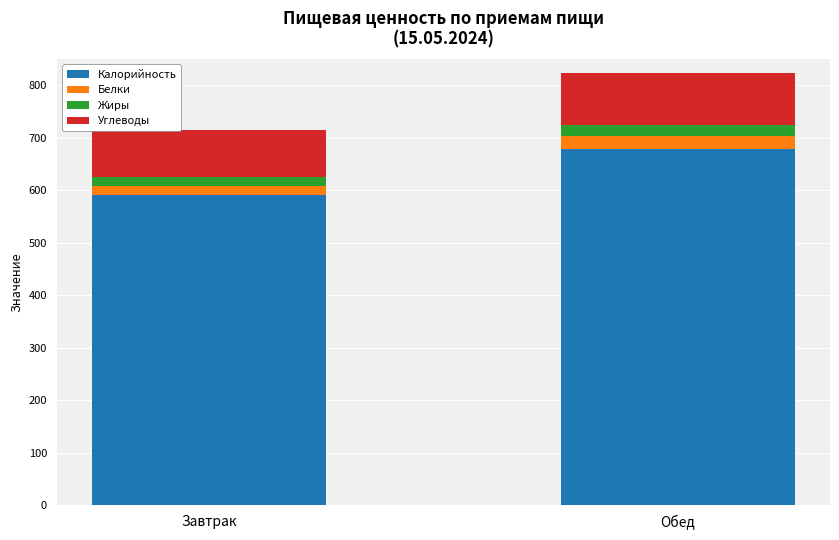

Reading left to right, list the values for the Калорийность series.

Завтрак=589.7	Обед=678.6